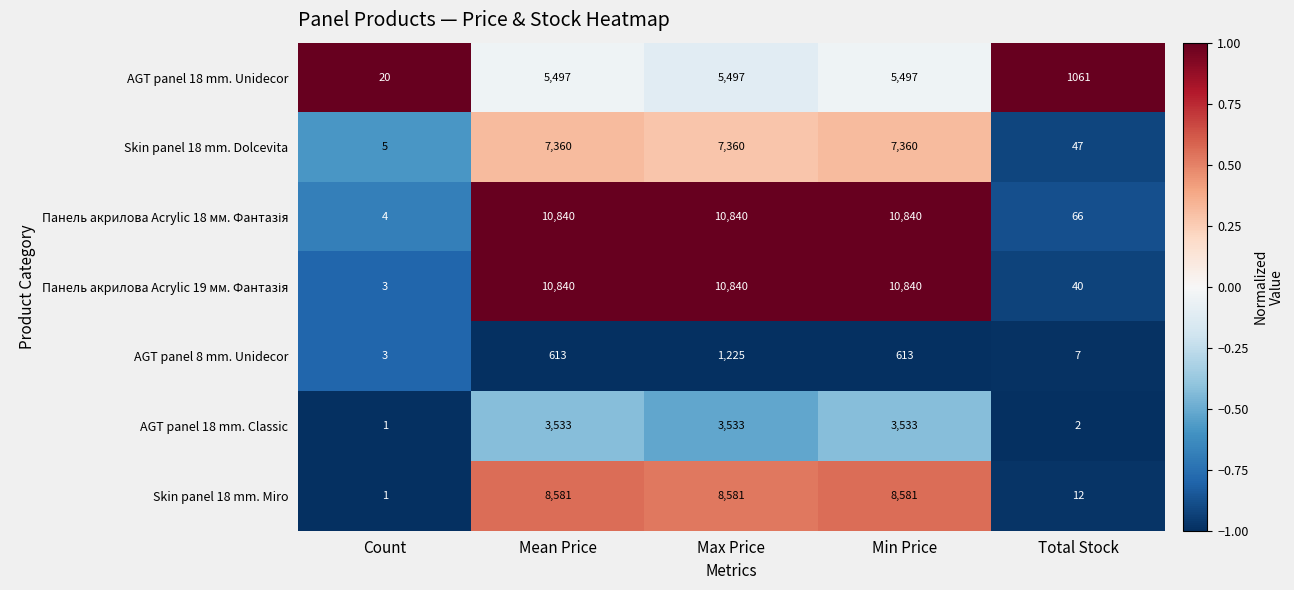

Is it true that AGT panel 8 mm. Unidecor equals 1225 at Max Price?

True